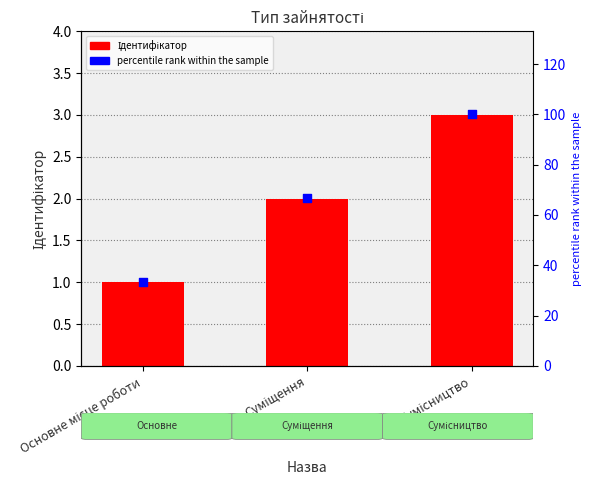

Which series reaches the maximum Y coordinate?

percentile rank within the sample